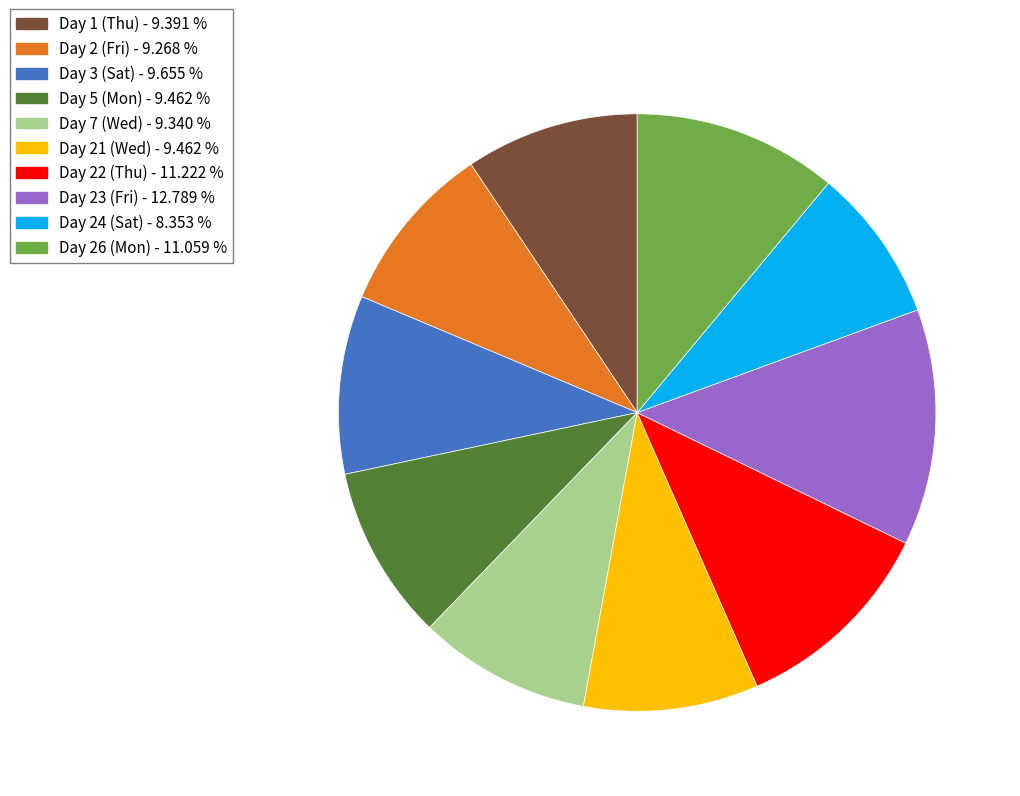

Does any single category account for the majority?

No